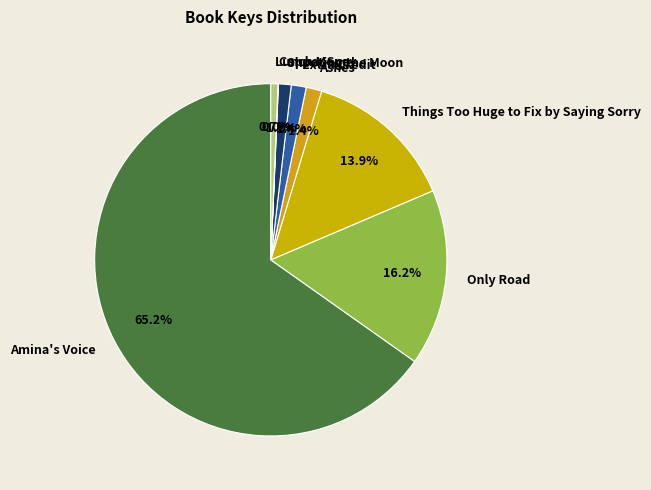

What portion of the pie excludes Only Road?

83.8%